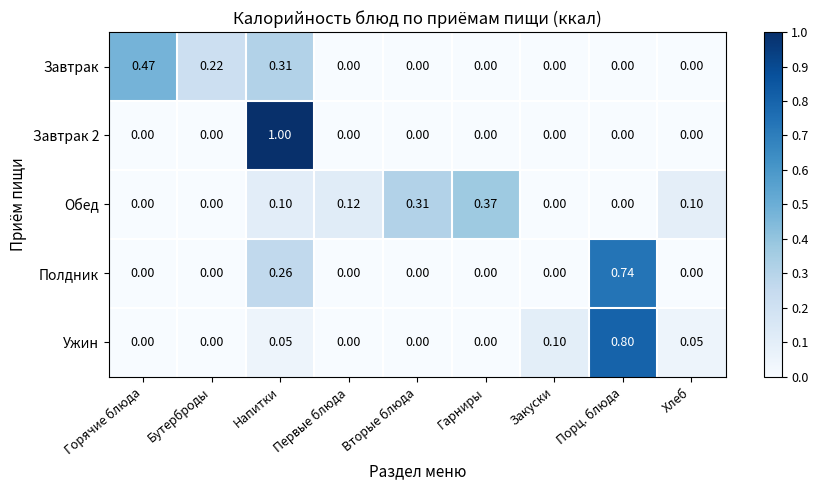

Between Первые блюда and Гарниры, which series saw the biggest shift?

Обед